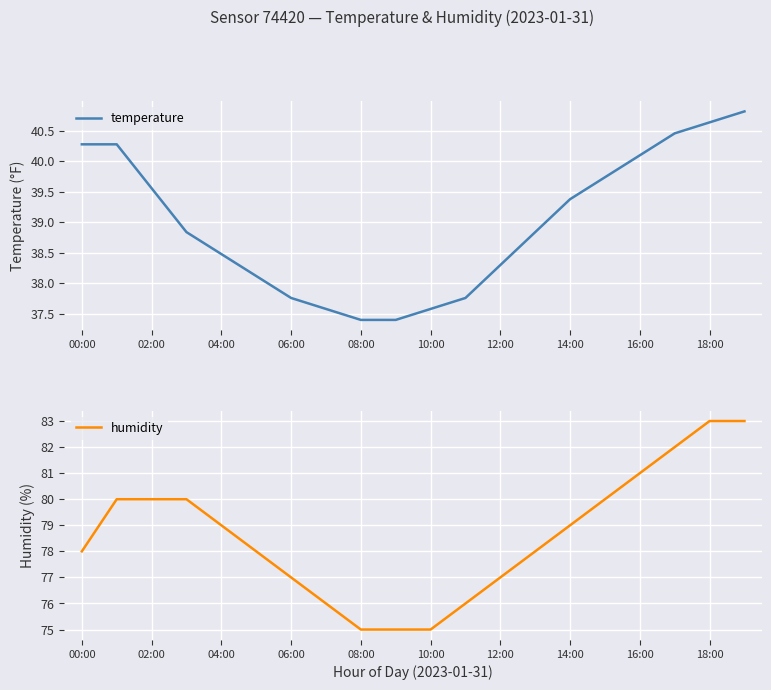

True or false: humidity has a value of 79 at 04:00.

True